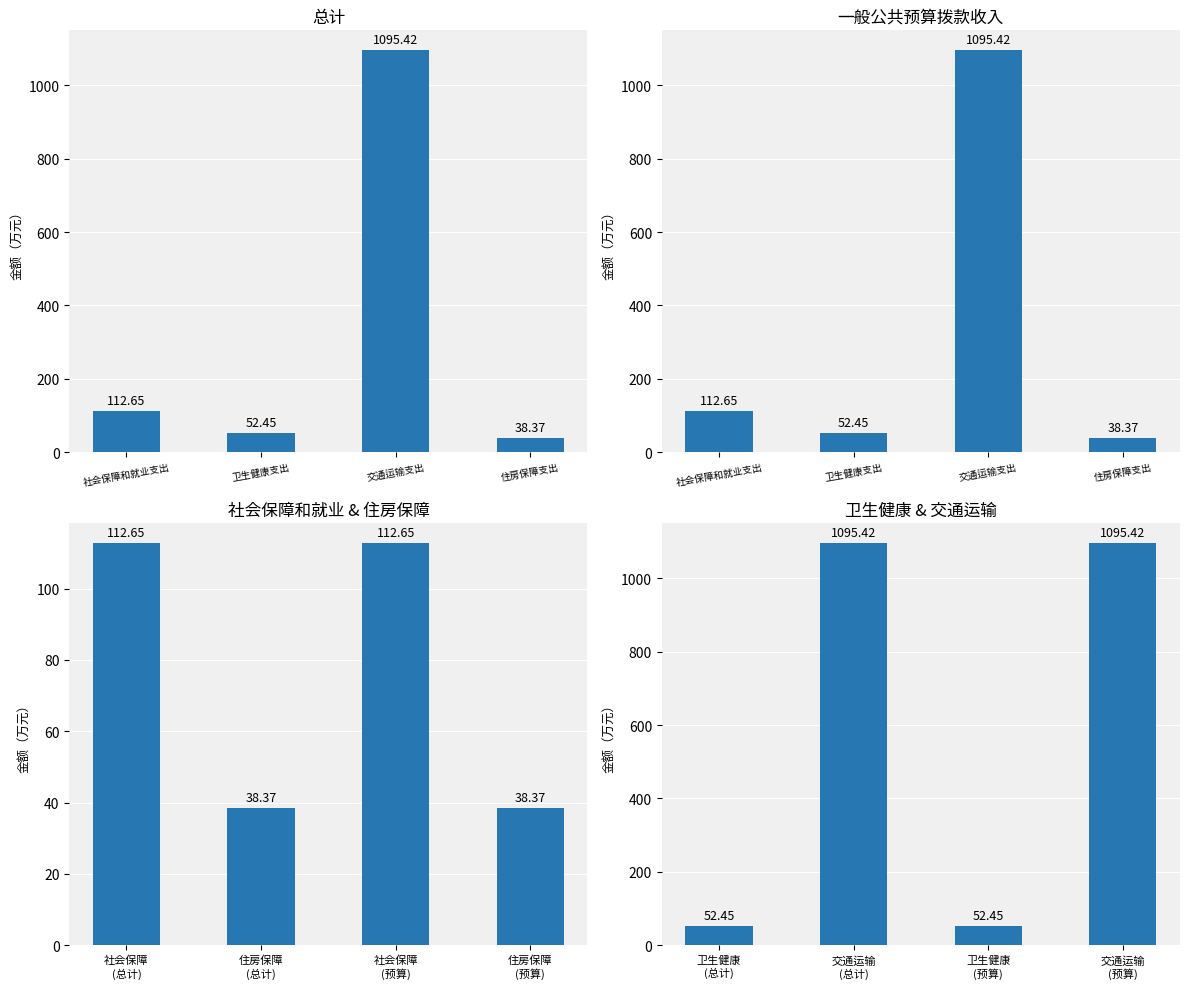

What is the label of the 1st bar from the left?

社会保障和就业支出